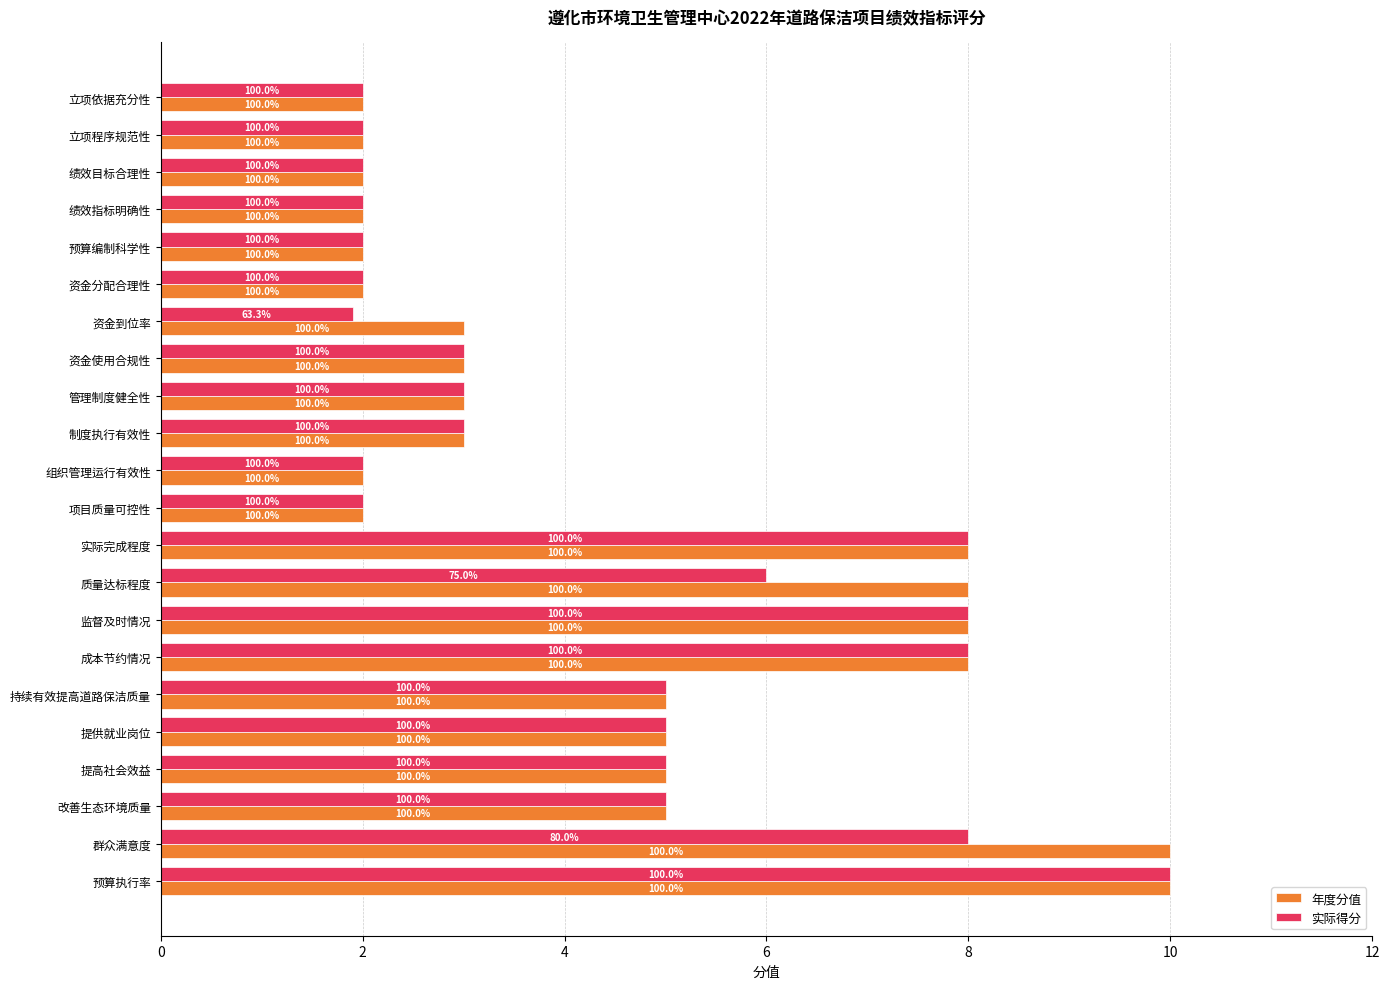

What is the value of the 实际得分 bar at the 3rd from the left?

2.0